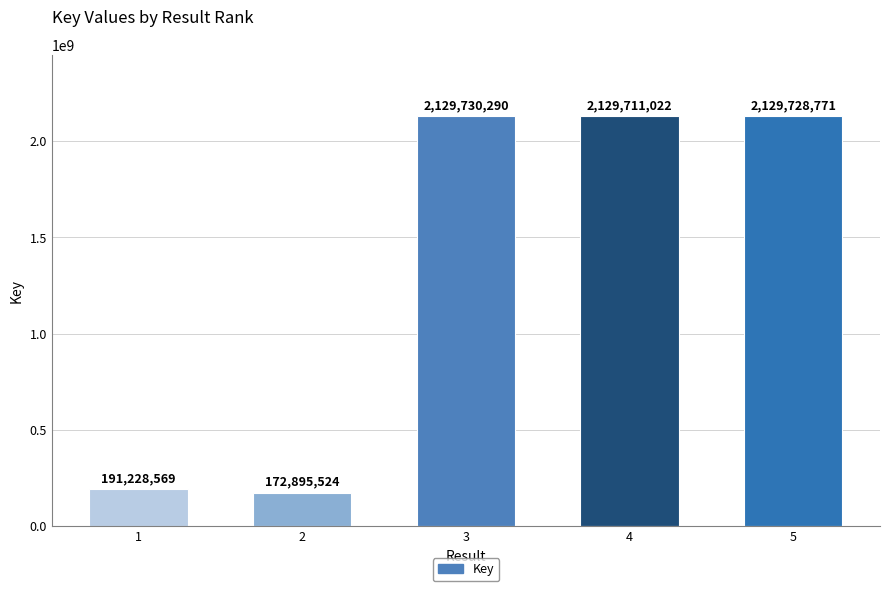

True or false: the data shows 1416211567 at 4.

False